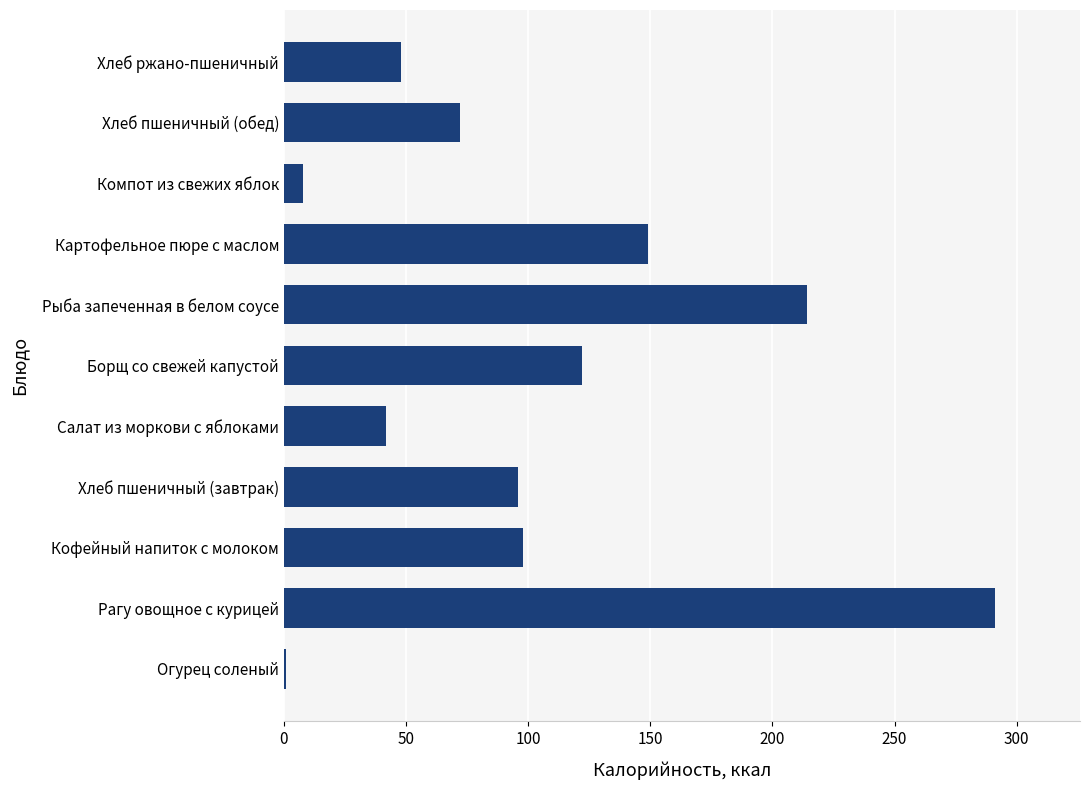

How many data points are less than 96?

5